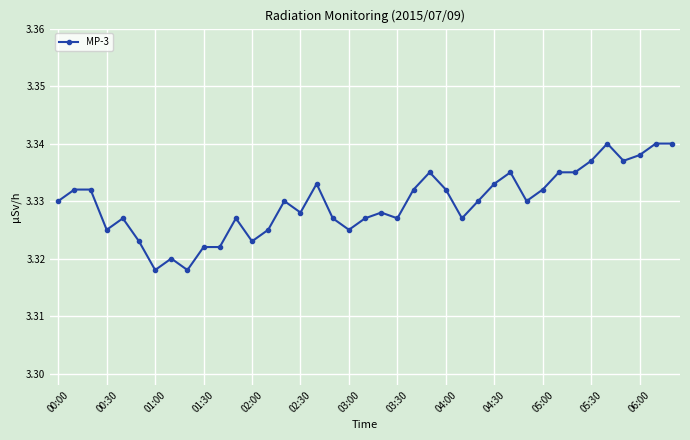

True or false: there are more than 1 points higher than both neighbors.

True